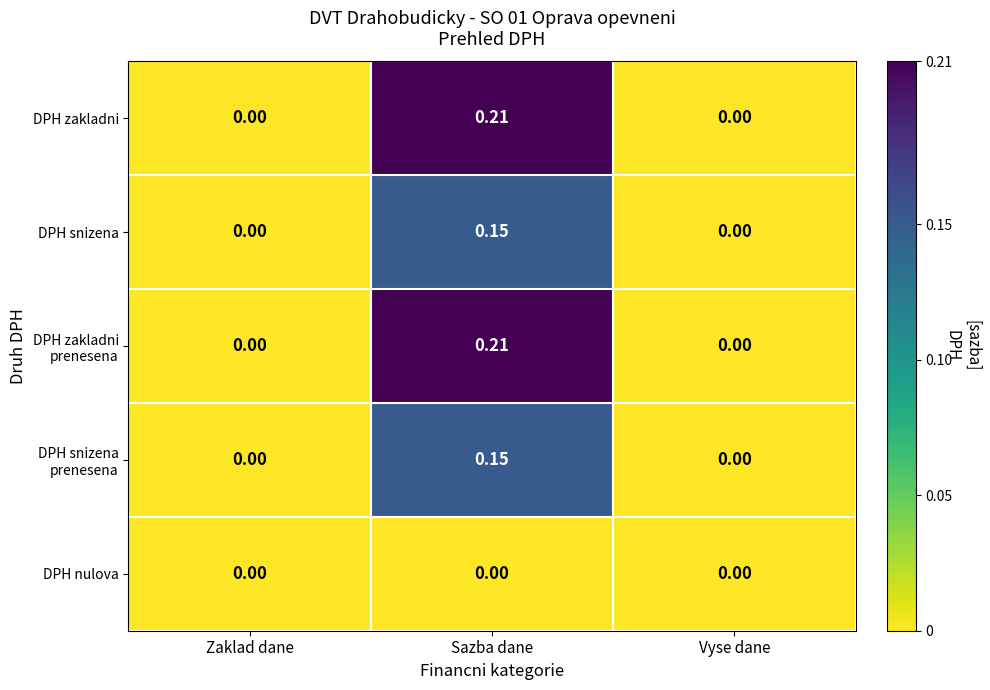

How many categories are shown in the chart?

3